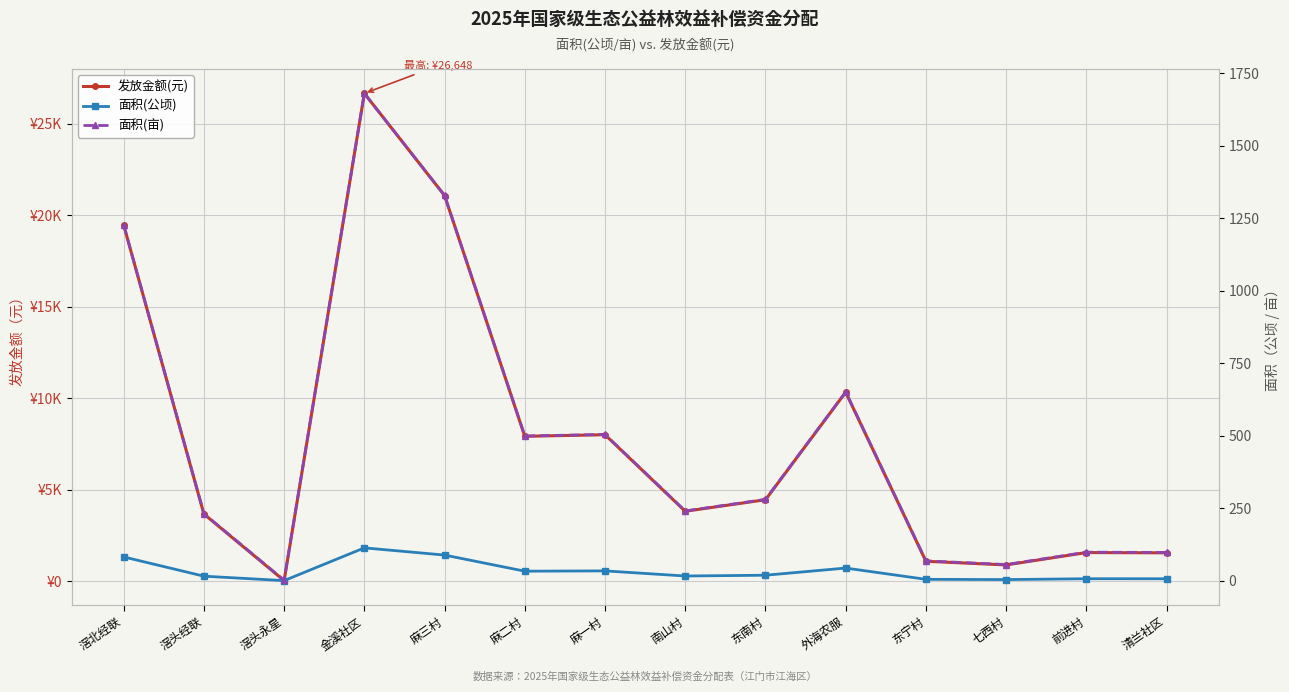

List the labels in order of 发放金额(元) value, largest first.

金溪社区, 麻三村, 滘北经联, 外海农服, 麻一村, 麻二村, 东南村, 南山村, 滘头经联, 前进村, 清兰社区, 东宁村, 七西村, 滘头永星